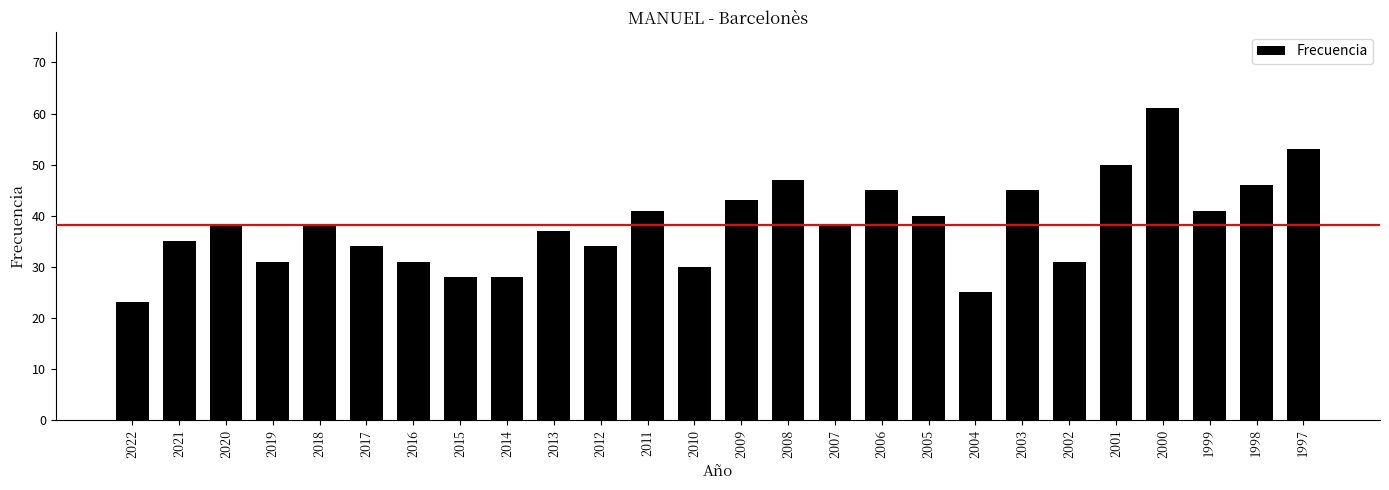

What is the difference between the maximum and minimum values?

38